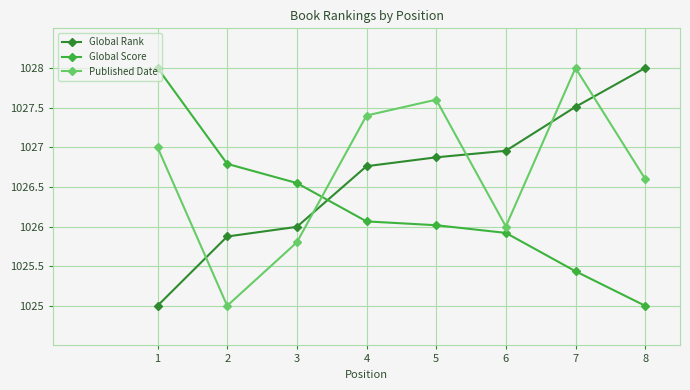

What is the maximum value for Global Rank?

1028.0